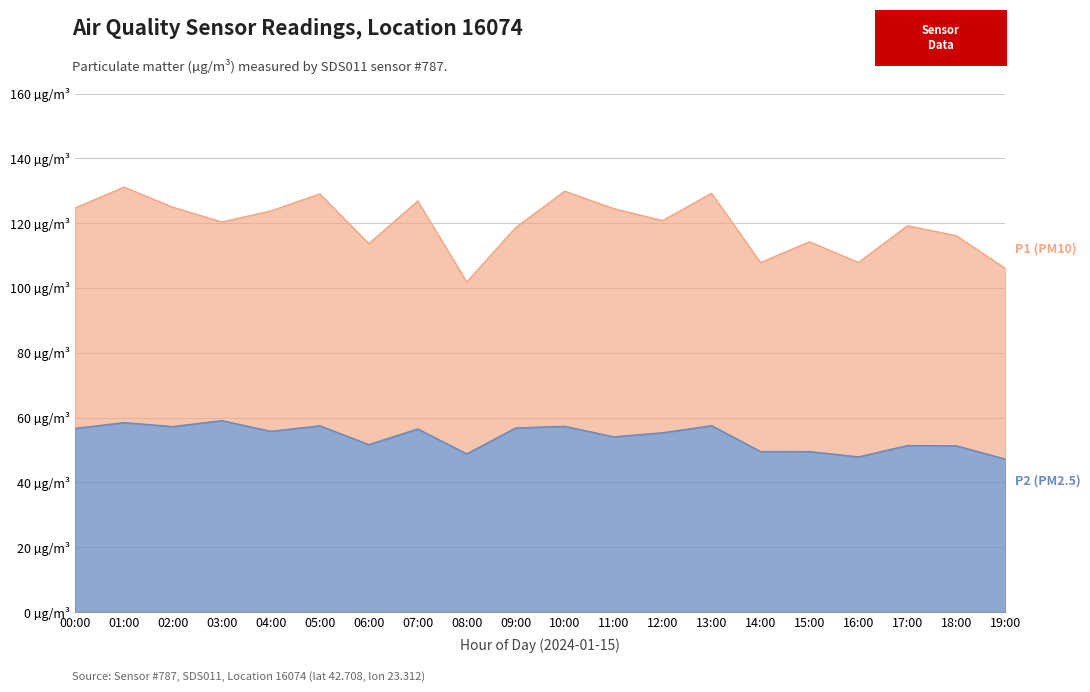

How many data points in P2 (PM2.5) are above 55?

11